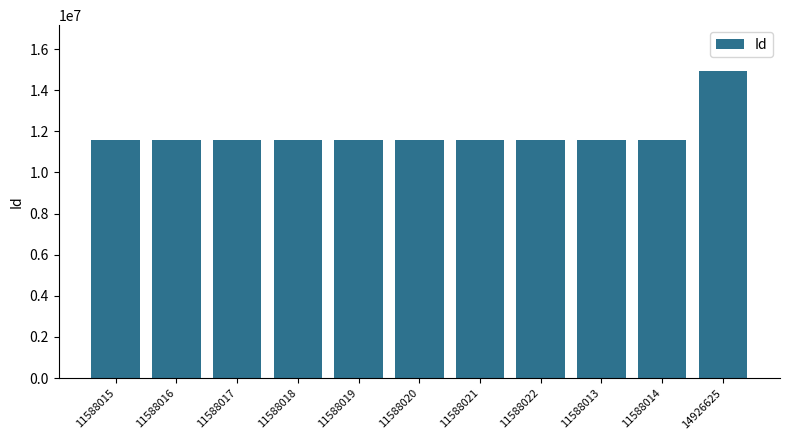

How many series are shown in this chart?

1